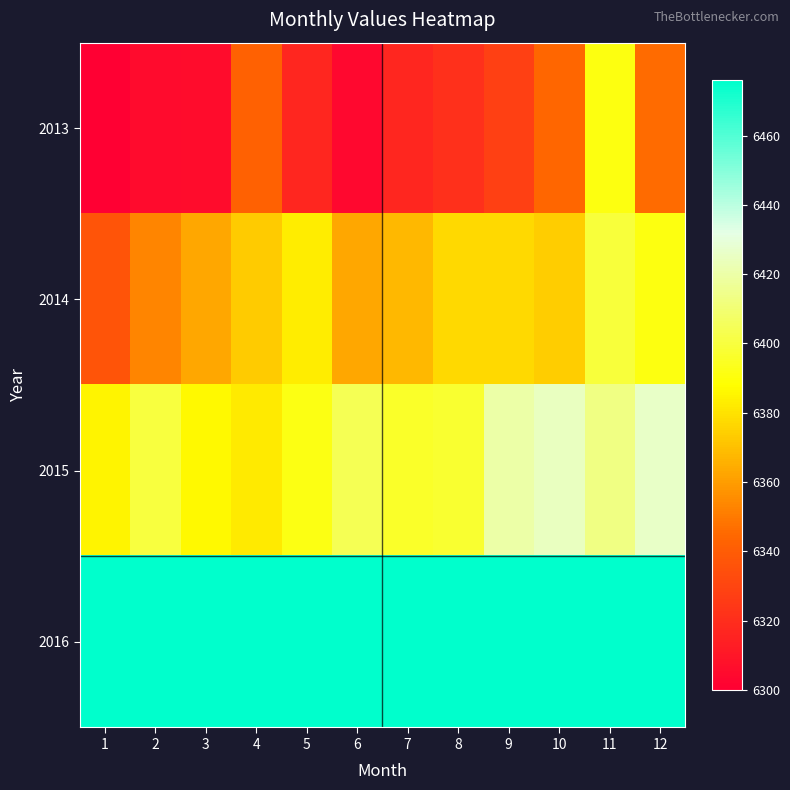

Which series changed the most between 9 and 10?

2013